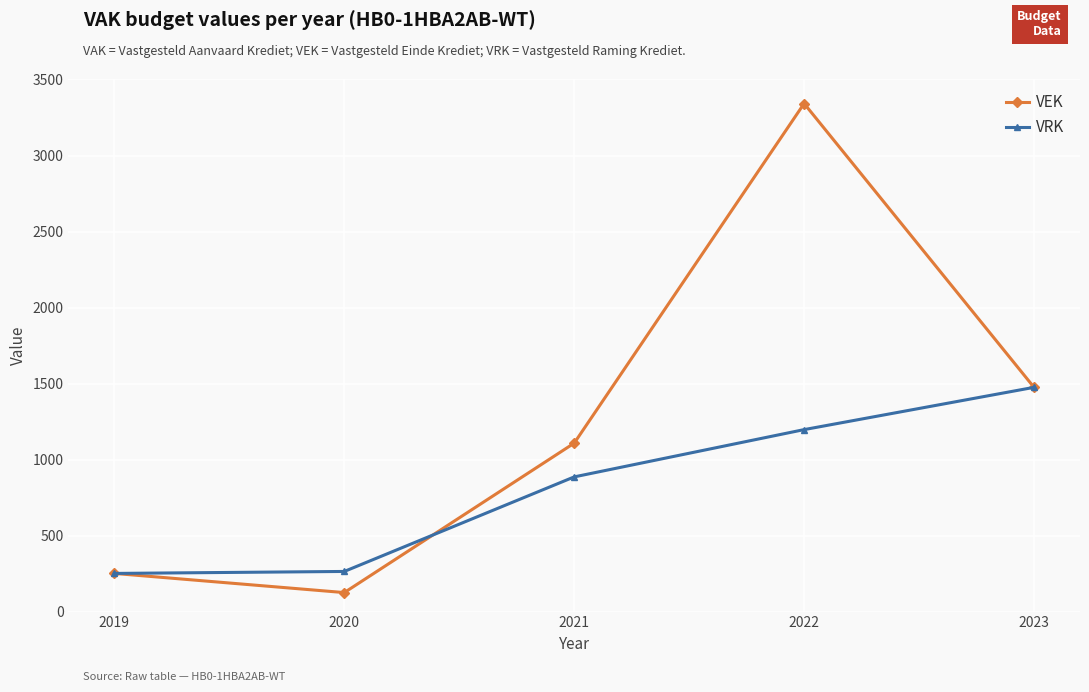

What is the spread (max minus min) of values at 2020?

139